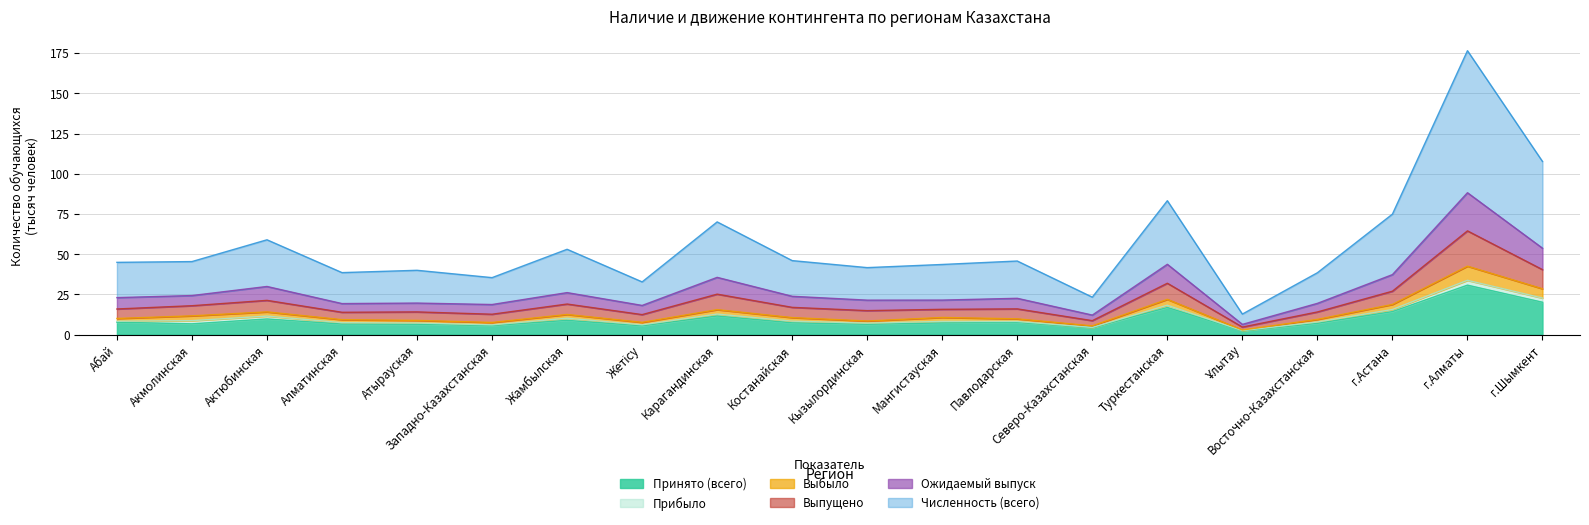

What is the value of the Выбыло point at the 10th from the left?

10.6